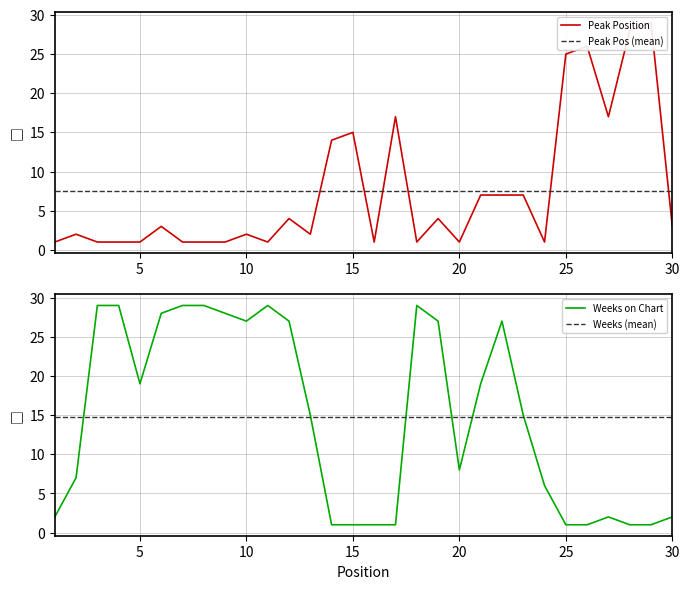

What is the sum of the Weeks on Chart values at 12 and 2?

34